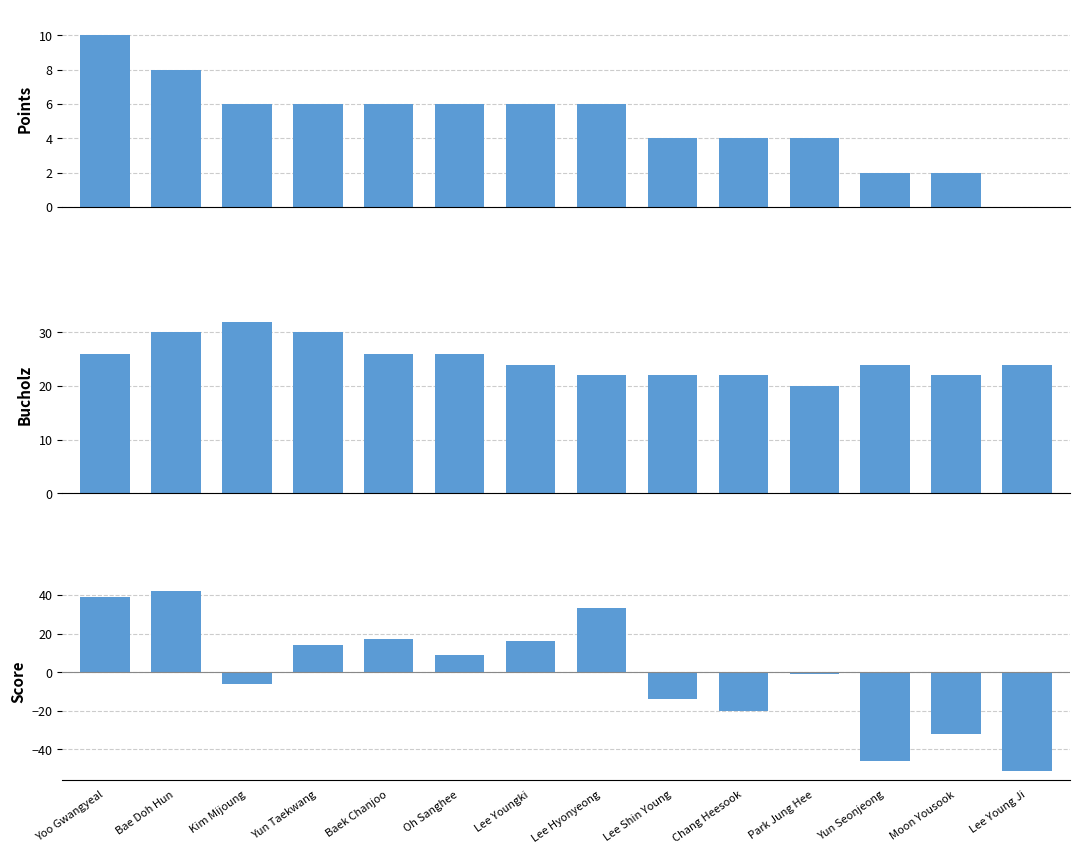

Is the value of Points at Lee Hyonyeong greater than the value of Score at Lee Hyonyeong?

No